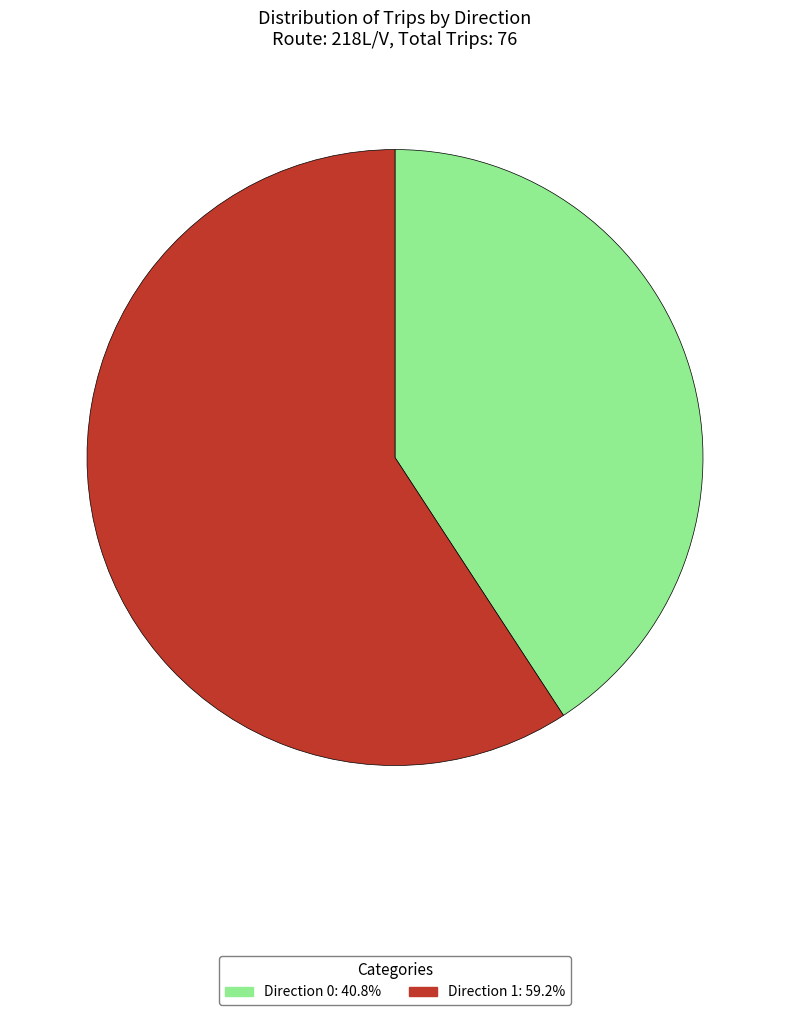

Does Direction 1: 59.2% account for over 50% of the chart?

Yes